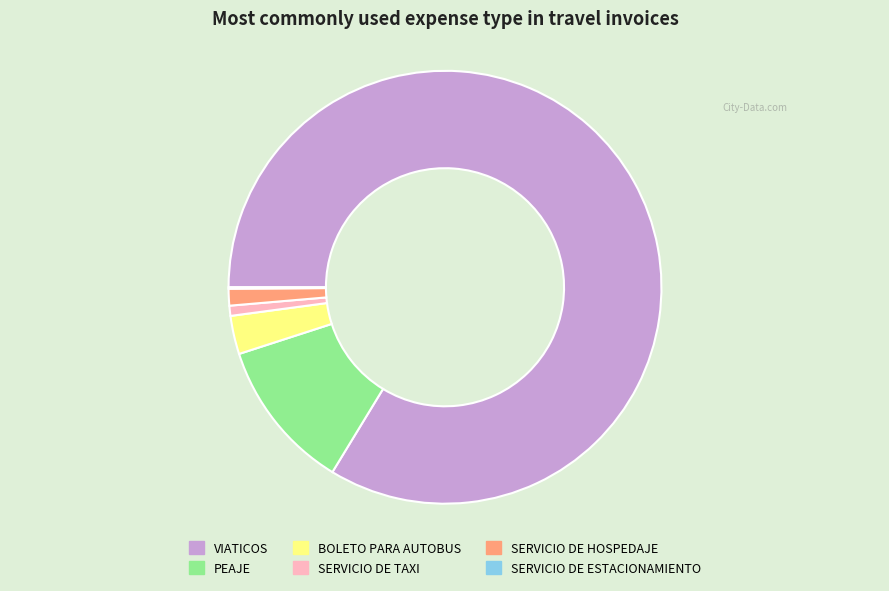

Which slice is the largest?

VIATICOS